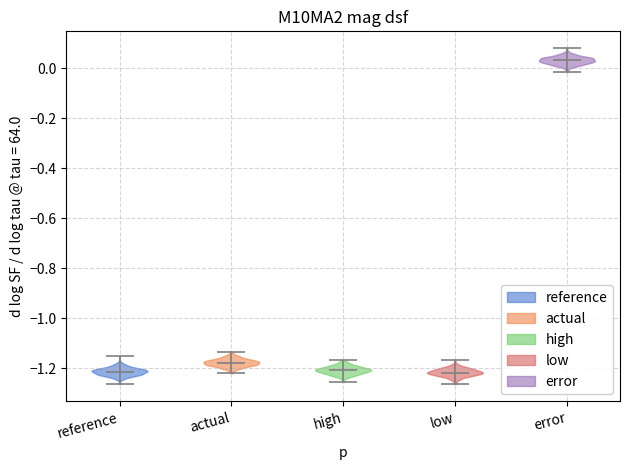

Reading left to right, read every violin against the y-axis: where its median line is, and the lowest and highest points it reaches. The values are not printed on the chart, so give them approximately, as read against the axis.

reference: median line -1.22, lowest point -1.26, highest point -1.16
actual: median line -1.18, lowest point -1.22, highest point -1.14
high: median line -1.20, lowest point -1.26, highest point -1.16
low: median line -1.22, lowest point -1.26, highest point -1.16
error: median line 0.04, lowest point -0.02, highest point 0.08